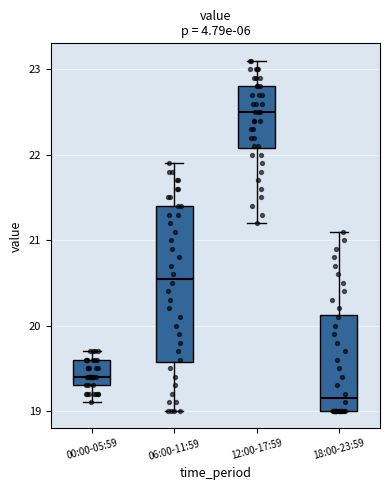

Reading left to right, transcribe this box plot: for each box, give where its median line is, the range the box spans, and where its two whiskers end, as read against the y-axis. The values are not printed on the chart, so give them approximately, as read against the axis.

00:00-05:59: median 19.4, box 19.3 to 19.6, whiskers 19.1 to 19.7
06:00-11:59: median 20.6, box 19.6 to 21.4, whiskers 19.0 to 21.9
12:00-17:59: median 22.5, box 22.1 to 22.8, whiskers 21.2 to 23.1
18:00-23:59: median 19.2, box 19.0 to 20.1, whiskers 19.0 to 21.1